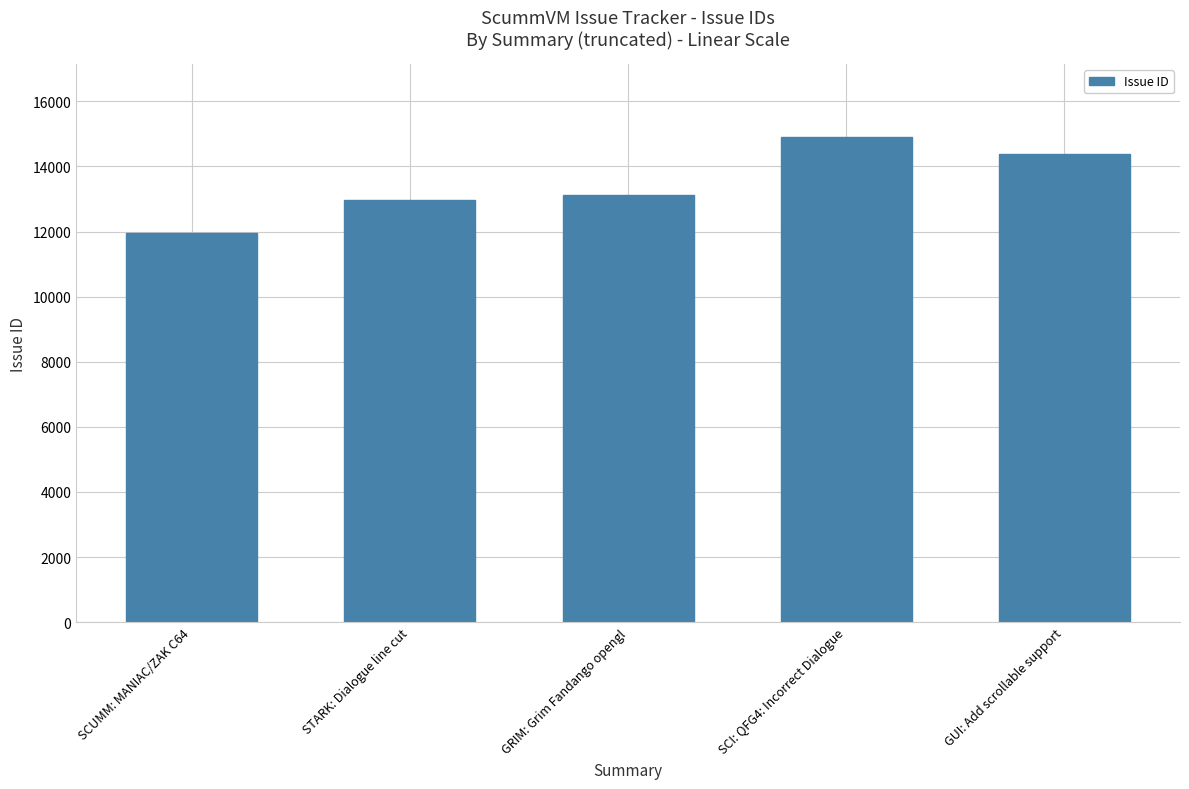

Rank the categories by value from lowest to highest.

SCUMM: MANIAC/ZAK C64, STARK: Dialogue line cut, GRIM: Grim Fandango opengl, GUI: Add scrollable support, SCI: QFG4: Incorrect Dialogue